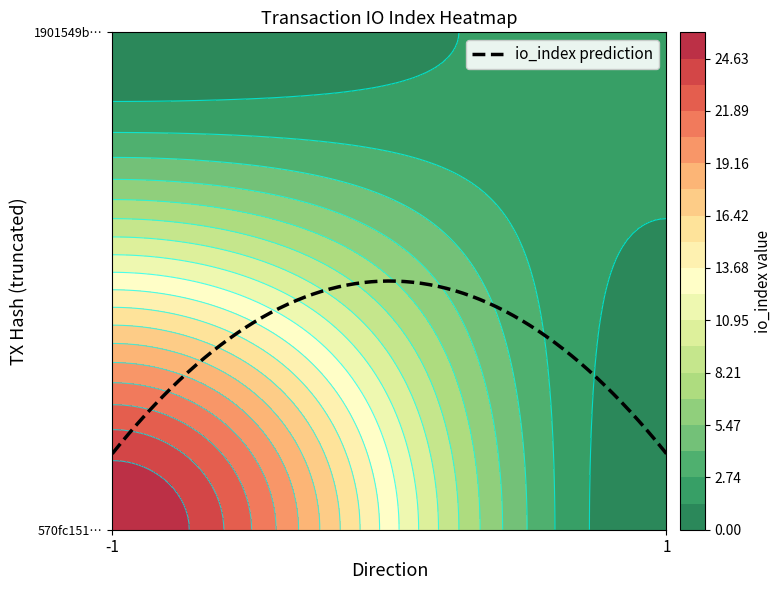

Reading left to right, extract all data points from this chart.

570fc15122ae0dbbf97075f2e3560e771d5aa64: direction=-1	io_index=26
1901549bcdab01d3adb521a6b3b0f5bf5ef6b45: direction=1	io_index=2